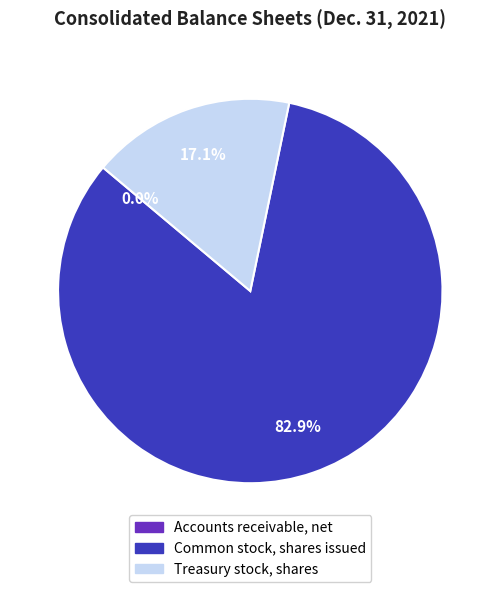

How much of the chart is everything except Common stock, shares issued?

17.1%